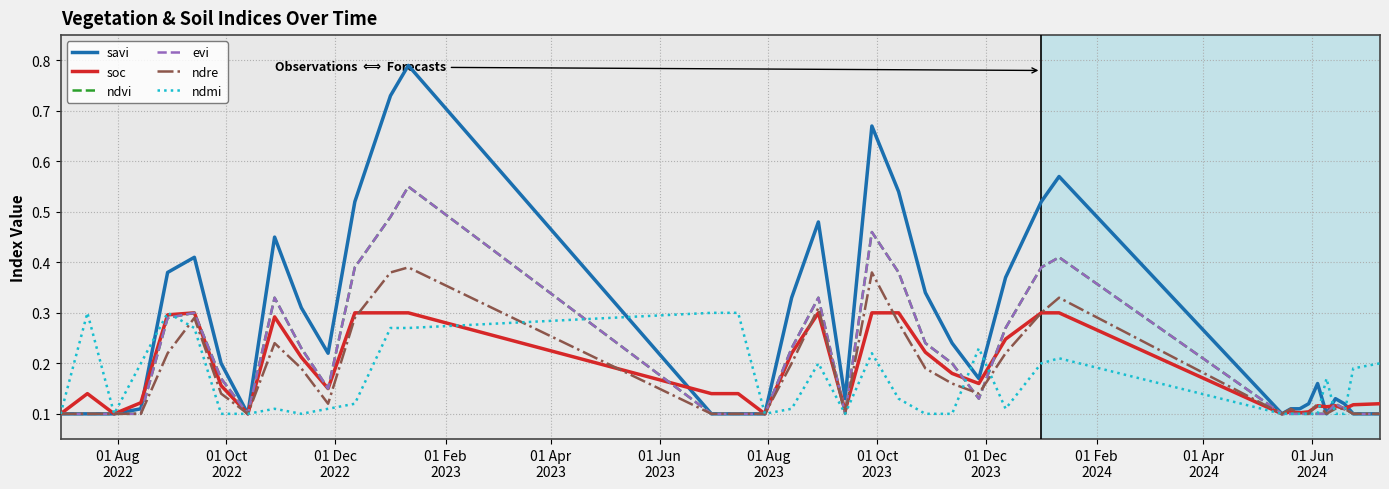

Which category has the lowest value across all series?

01 Aug
2022